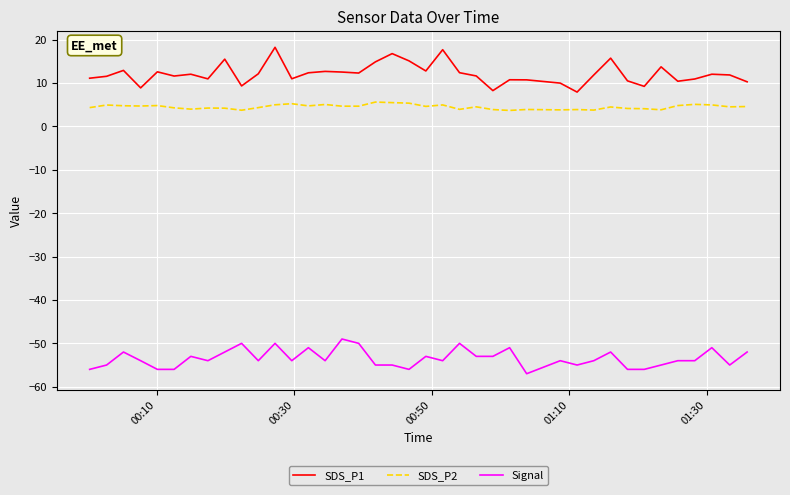

What is the lowest value of the SDS_P2 series?

3.7